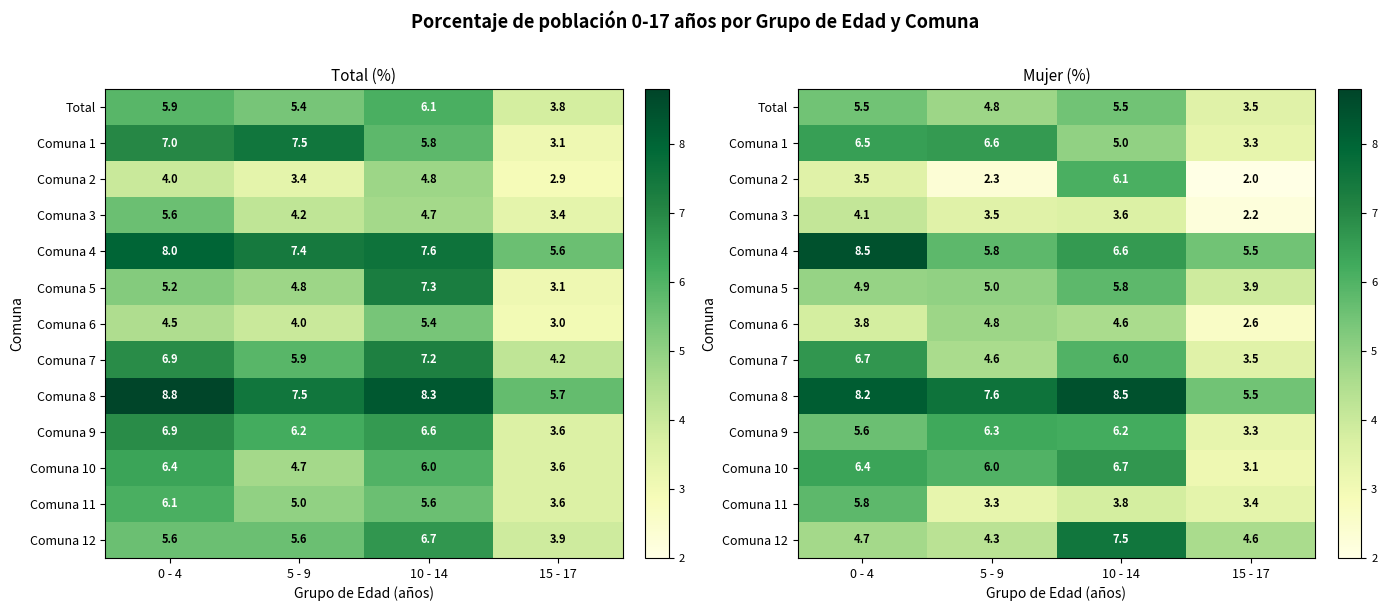

What is the difference between the maximum and minimum values in the Comuna 6 series?

2.2